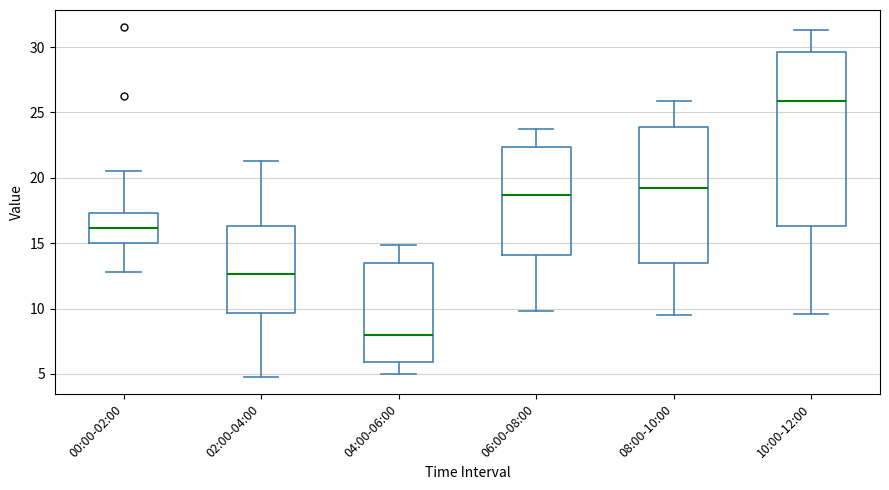

Comparing the boxes themselves (not the whiskers), which one is the tallest?

10:00-12:00